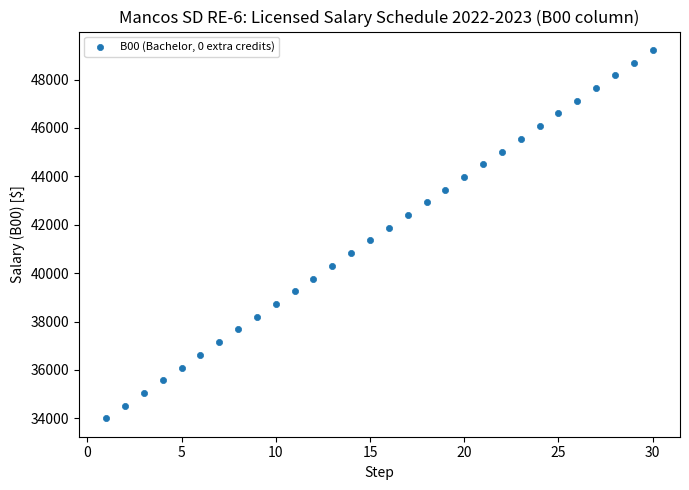

What is the range of X values (max minus min)?

29